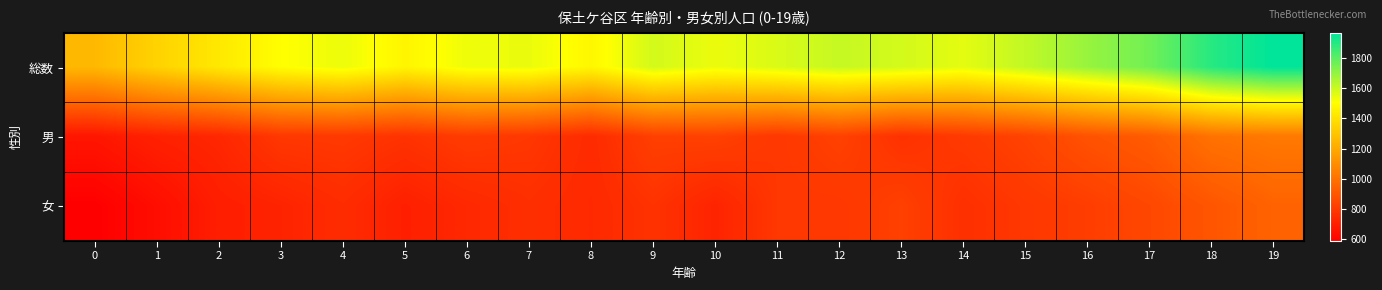

Which has a higher value, 3 or 14?

14